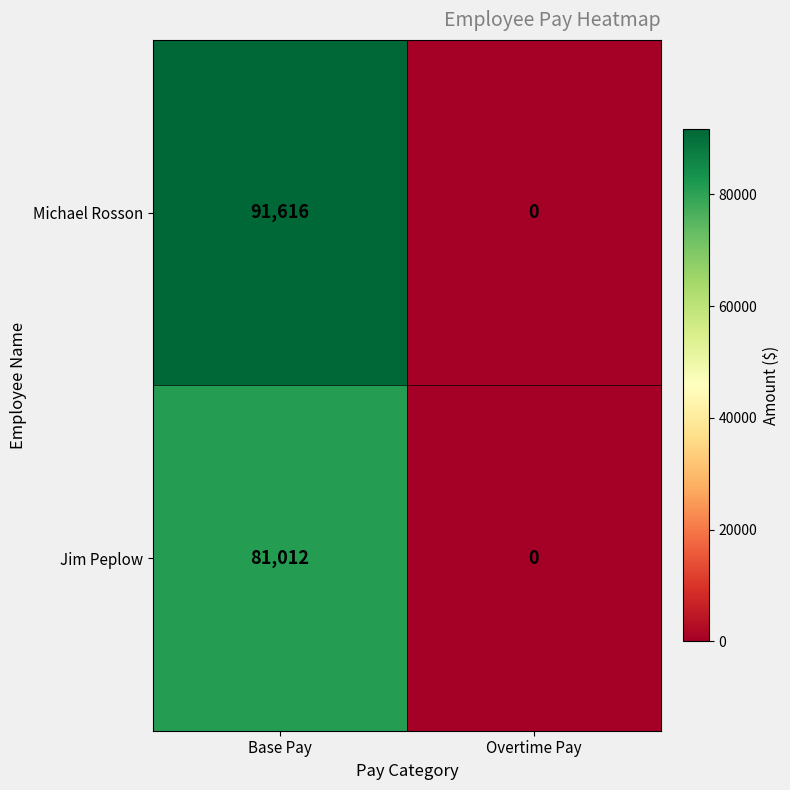

Reading left to right, transcribe all the data shown in this chart.

Michael Rosson: Base Pay=91616	Overtime Pay=0
Jim Peplow: Base Pay=81012	Overtime Pay=0